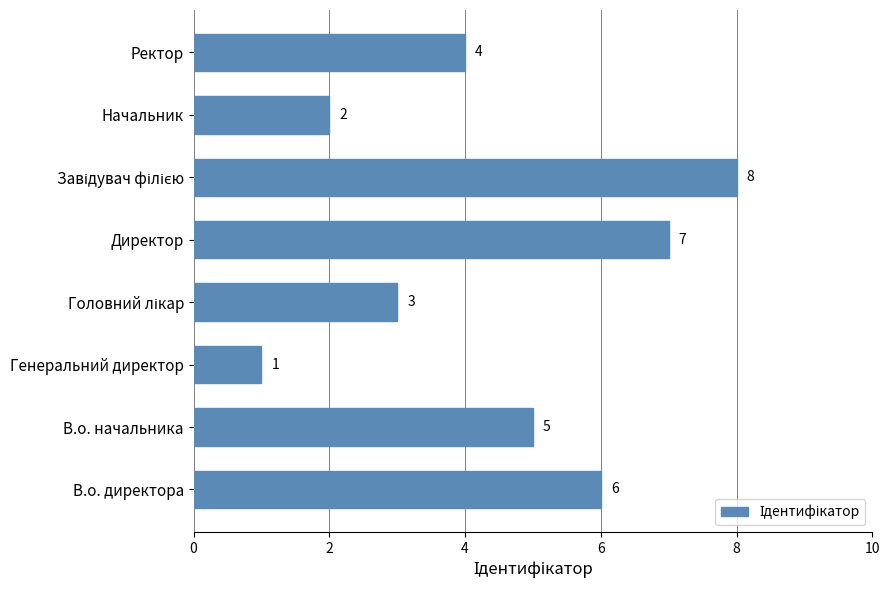

How many values are between 3 and 7?

5